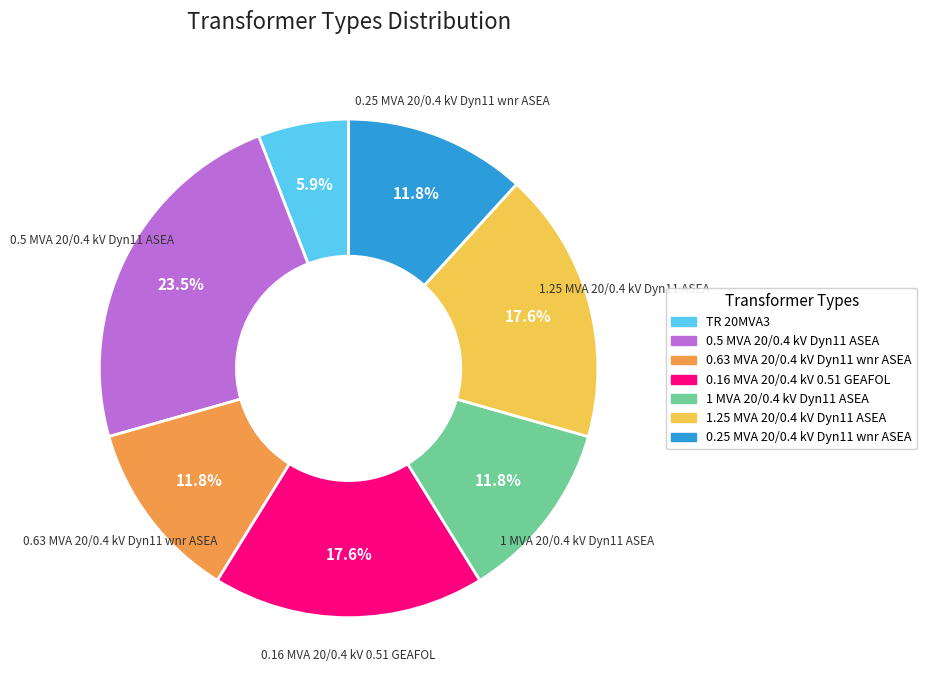

Is the sum of 0.25 MVA 20/0.4 kV Dyn11 wnr ASEA and 0.5 MVA 20/0.4 kV Dyn11 ASEA greater than half?

No